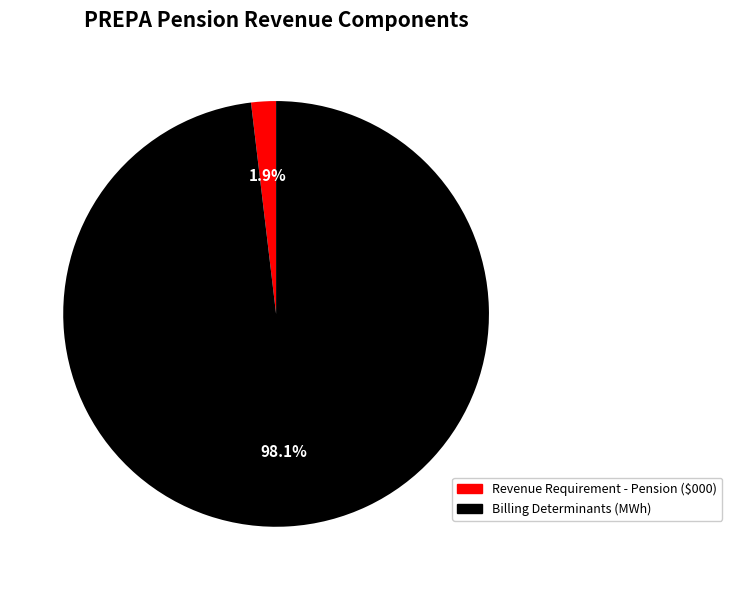

Rank the categories by value from lowest to highest.

Revenue Requirement - Pension ($000), Billing Determinants (MWh)